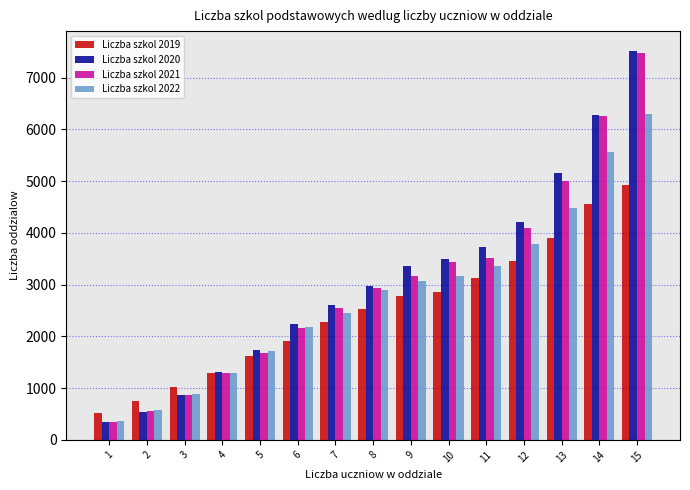

Reading left to right, extract all data points from this chart.

Liczba szkol 2019: 523	743	1013	1284	1617	1916	2284	2531	2776	2851	3118	3458	3901	4560	4917
Liczba szkol 2020: 343	542	866	1303	1737	2248	2614	2977	3361	3494	3717	4212	5163	6278	7521
Liczba szkol 2021: 336	562	869	1289	1679	2163	2552	2929	3161	3442	3510	4096	5000	6265	7482
Liczba szkol 2022: 369	586	888	1293	1713	2175	2454	2895	3077	3171	3364	3790	4489	5554	6295